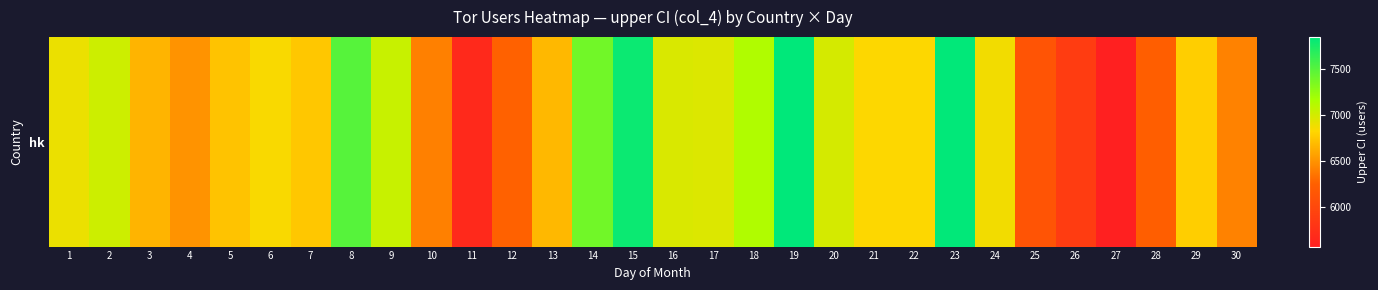

Rank the categories by value from highest to lowest.

19, 23, 15, 8, 14, 18, 9, 2, 20, 16, 17, 1, 24, 6, 21, 22, 29, 7, 5, 13, 3, 4, 30, 10, 12, 28, 25, 26, 11, 27